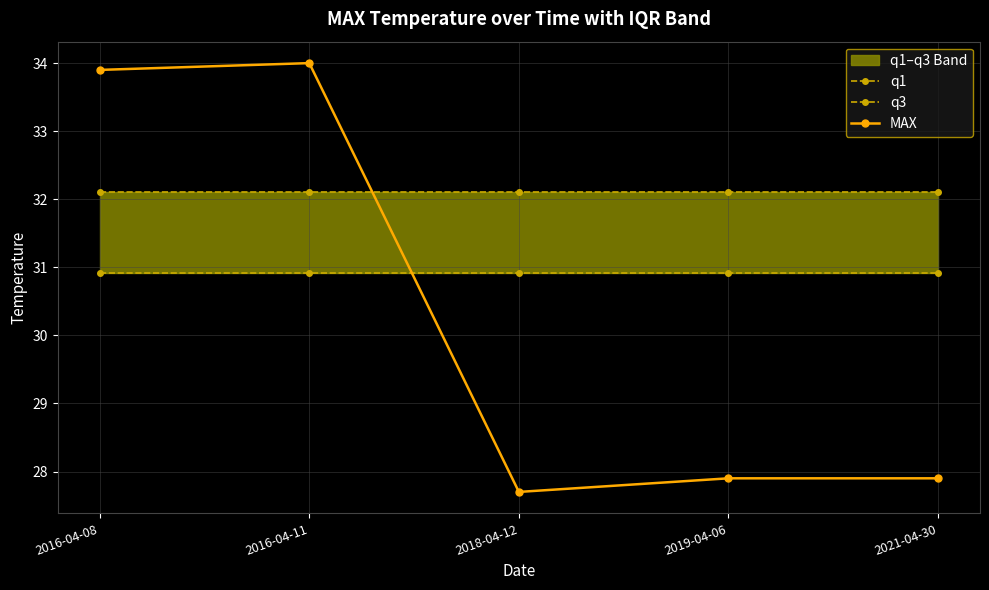

At 2021-04-30, list the series in order from smallest to largest.

MAX, q1, q3